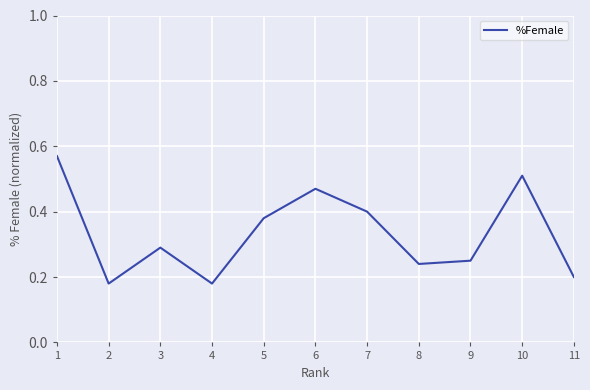

True or false: the data shows 0.2 at 5.

False